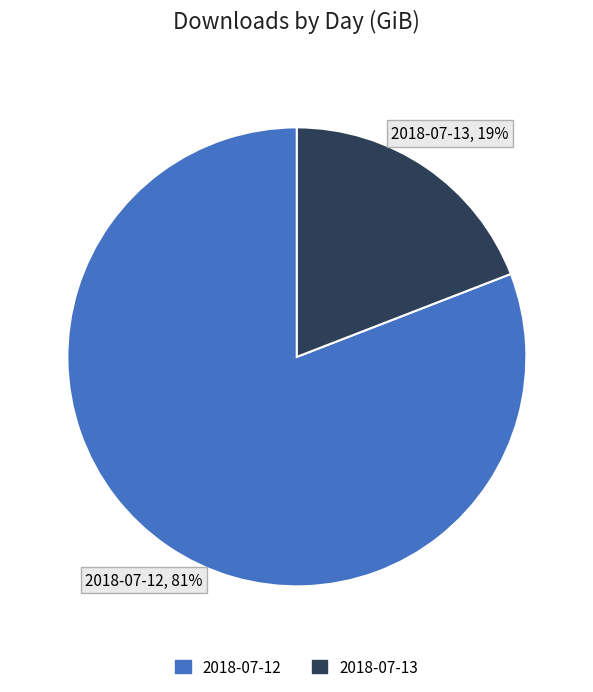

What is the ratio of the value at 2018-07-13 to the value at 2018-07-12?

0.2